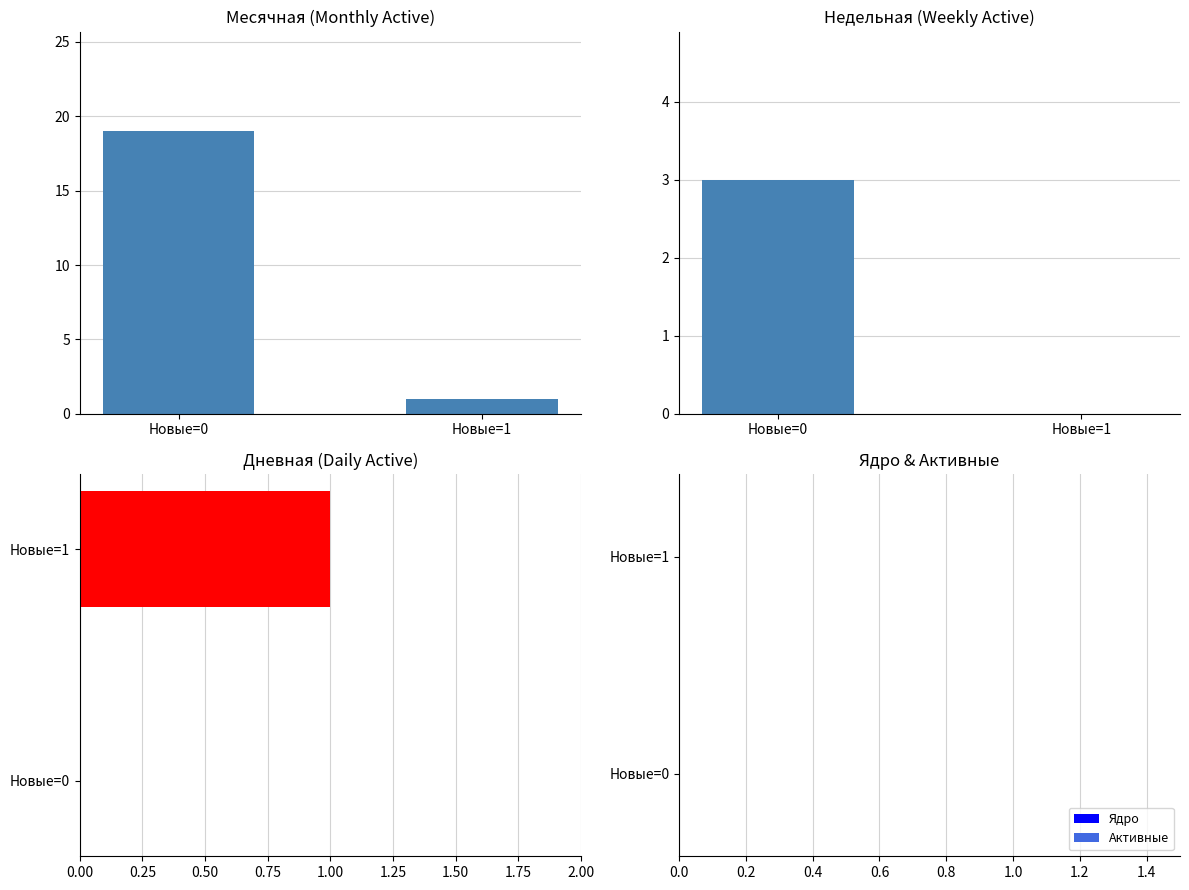

What is the average value of the Ядро series?

0.3